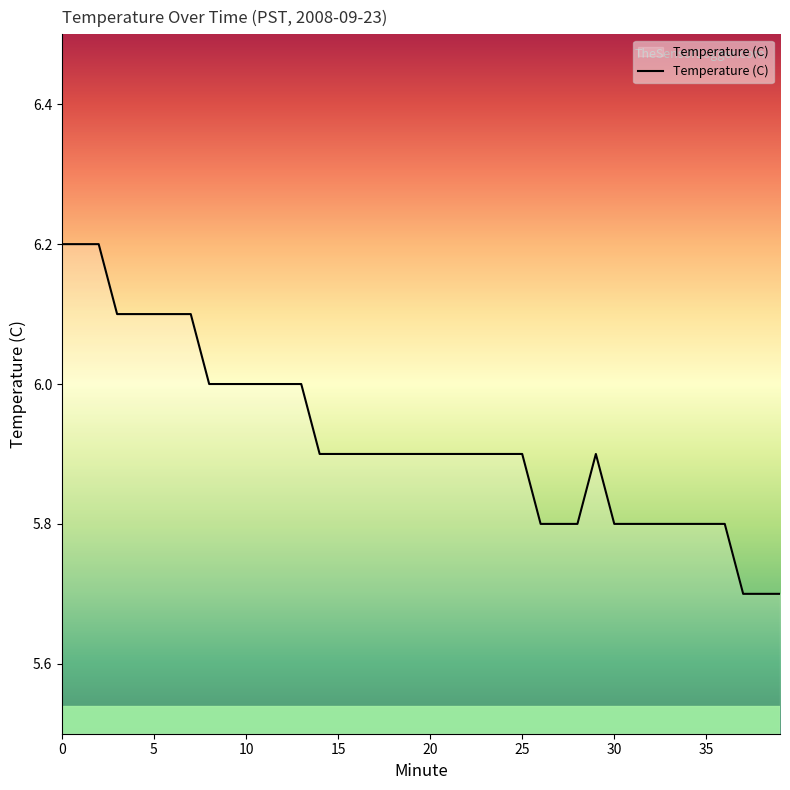

What is the minimum value shown in the chart?

5.7